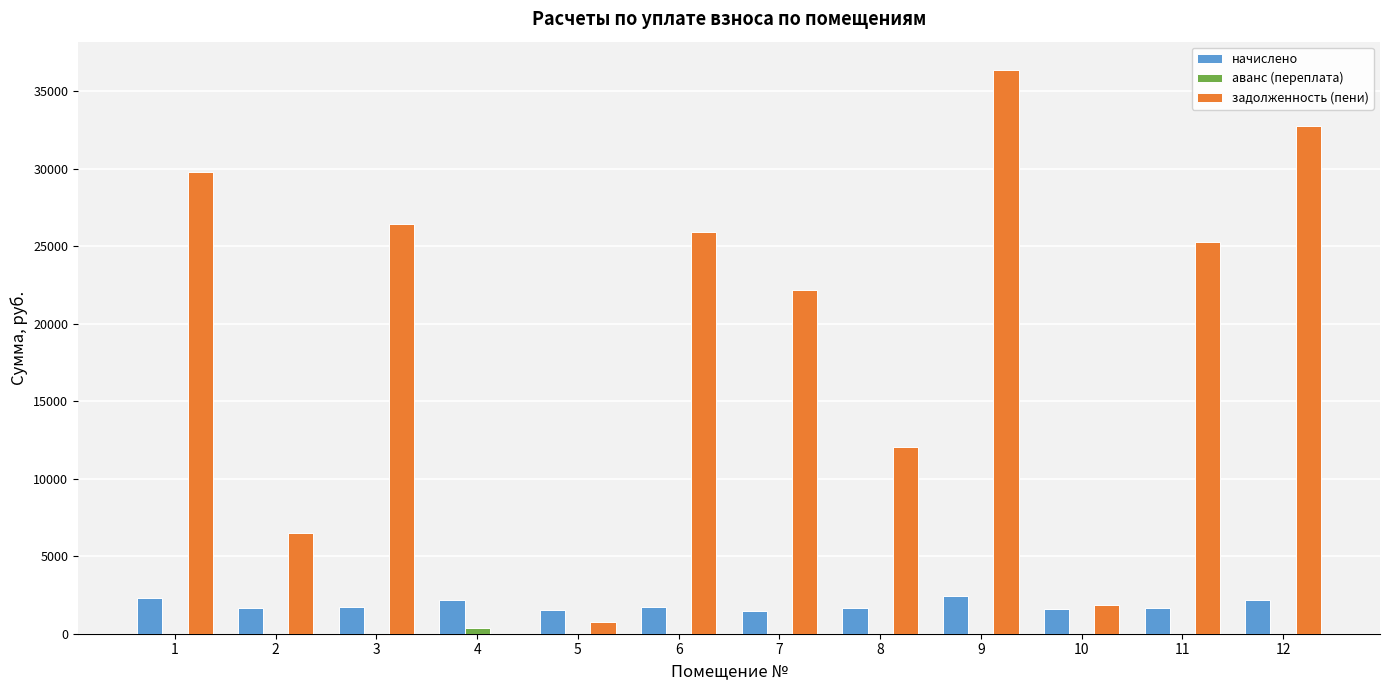

The value of задолженность (пени) at 9 is 48115.9. True or false?

False